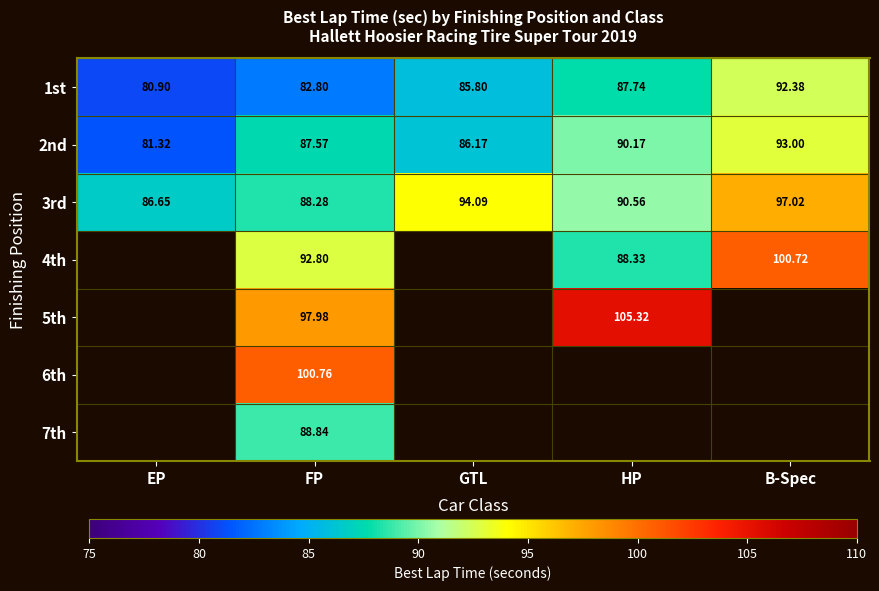

How many data points does each series have?

5